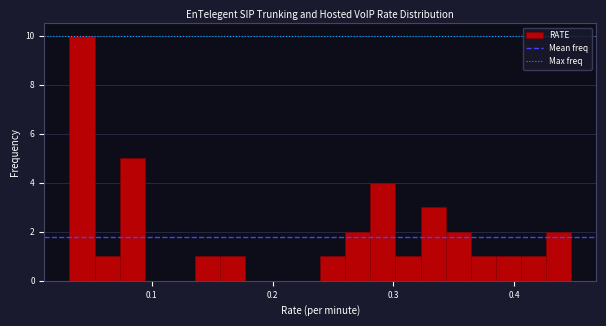

Read against the x-axis, roughly where is the centre of the tallest bar?

0.04